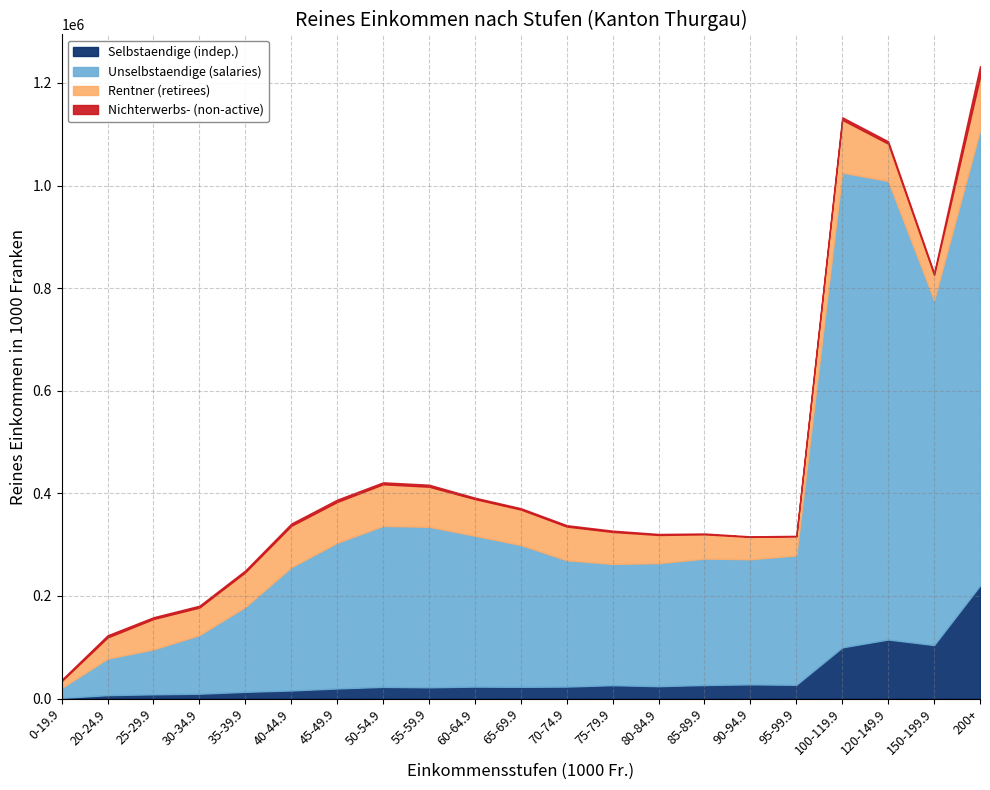

True or false: Rentner (retirees) has a value of 18364.0 at 80-84.9.

False